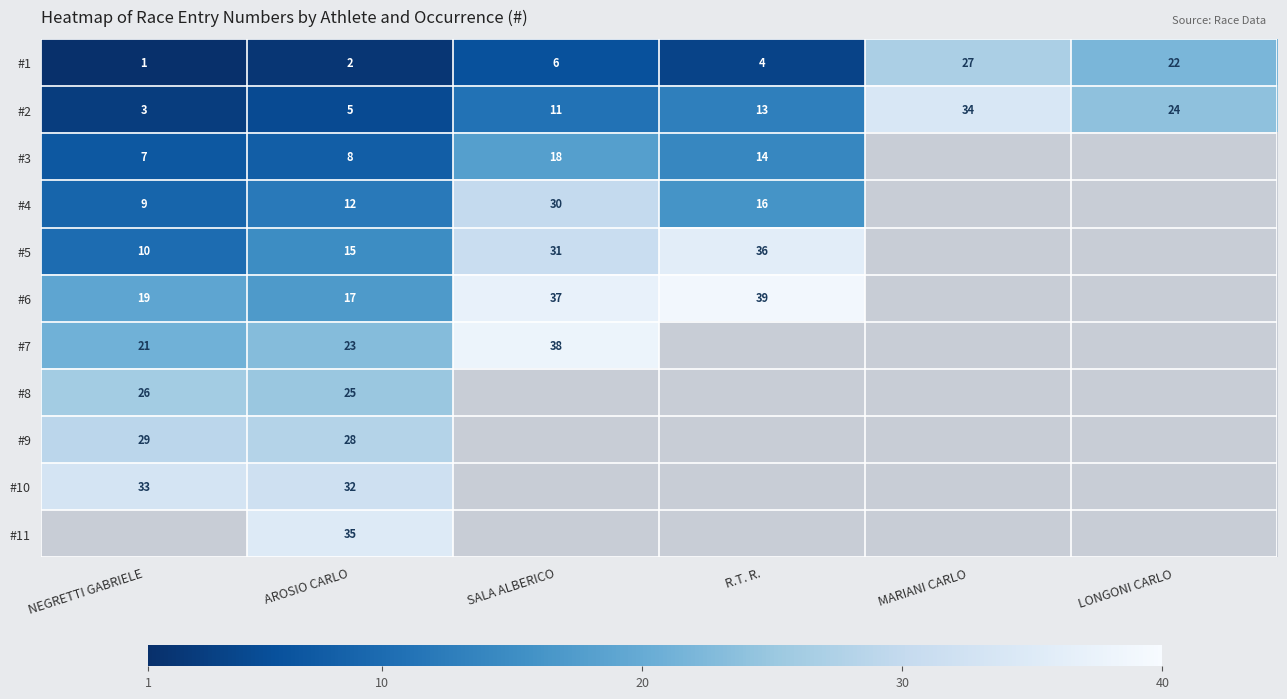

The #6 series shows 37 at SALA ALBERICO. True or false?

True